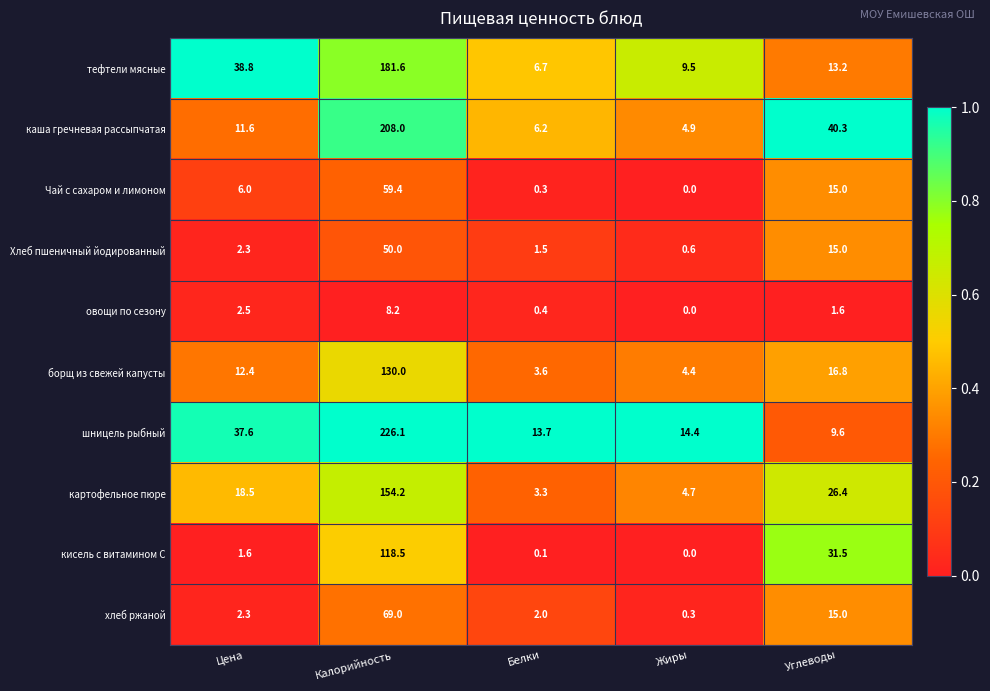

Which category has the highest value across all series?

Калорийность